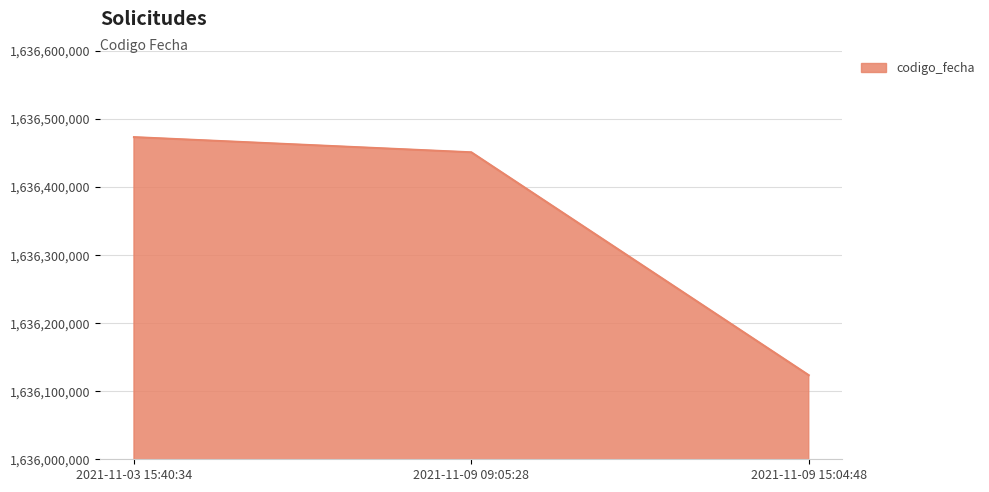

Is it true that the value at 2021-11-09 15:04:48 is 1636123388?

True